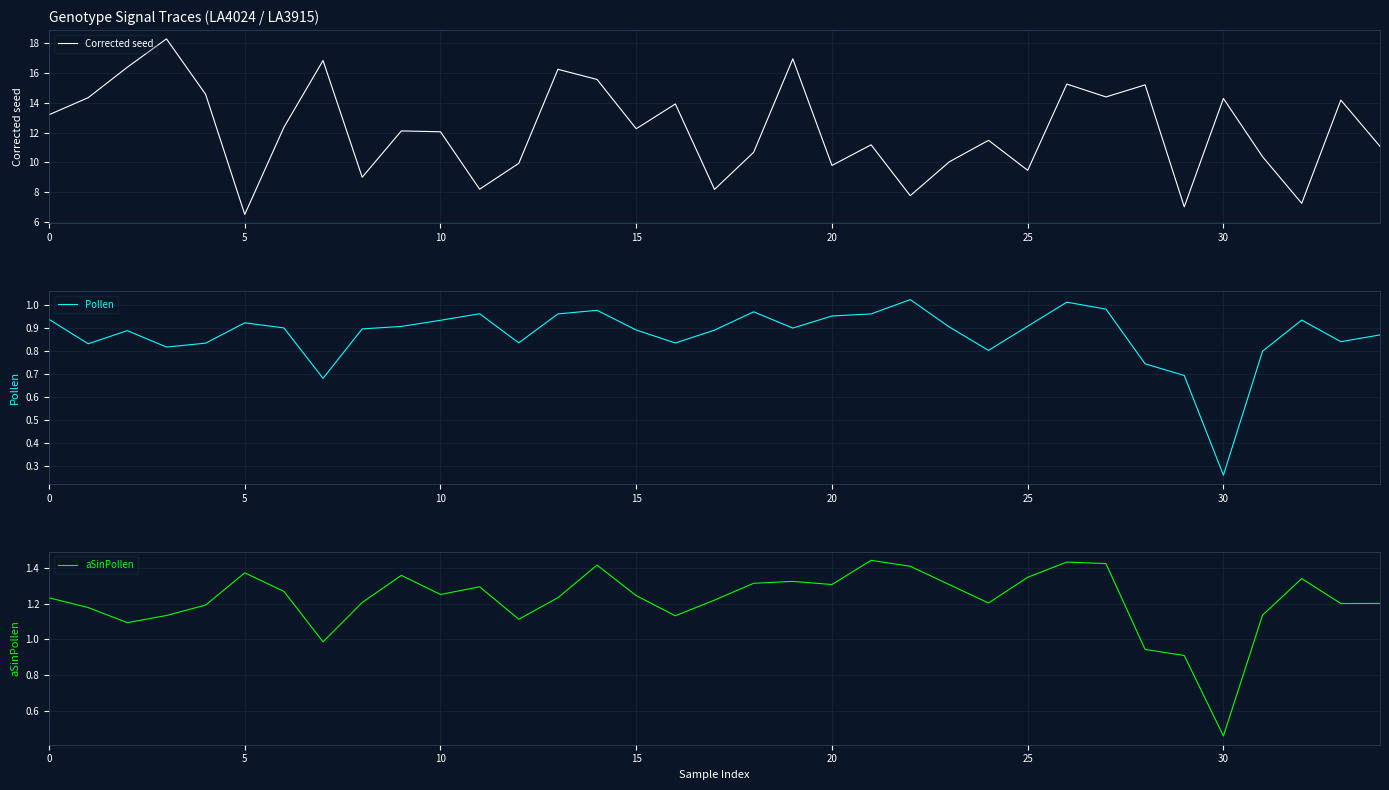

The value of aSinPollen at 13 is 1.2. True or false?

True